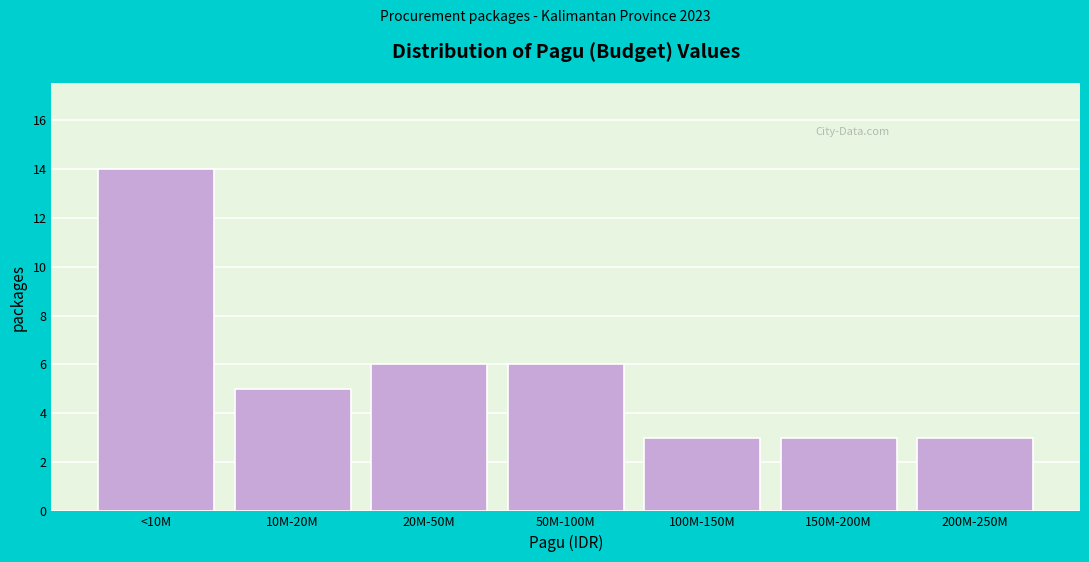

Reading left to right, what are all the values shown in this chart?

14	5	6	6	3	3	3